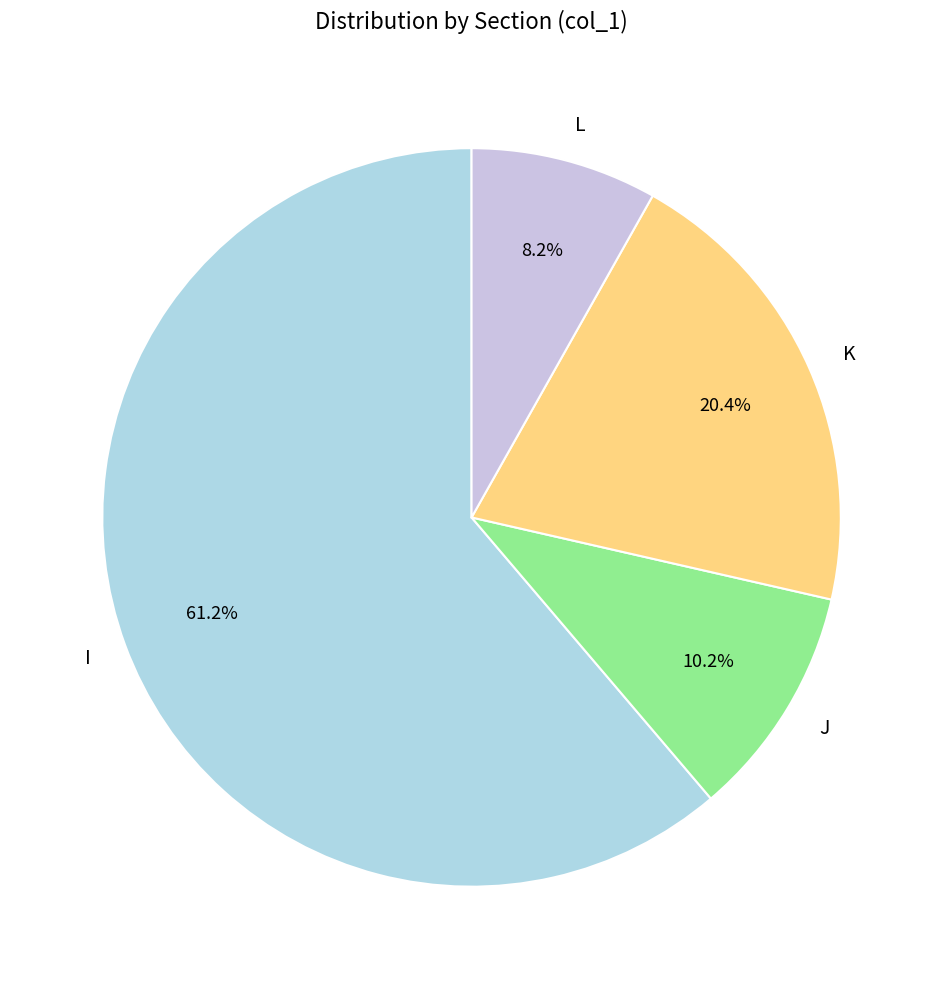

True or false: I accounts for 50% of the total.

False